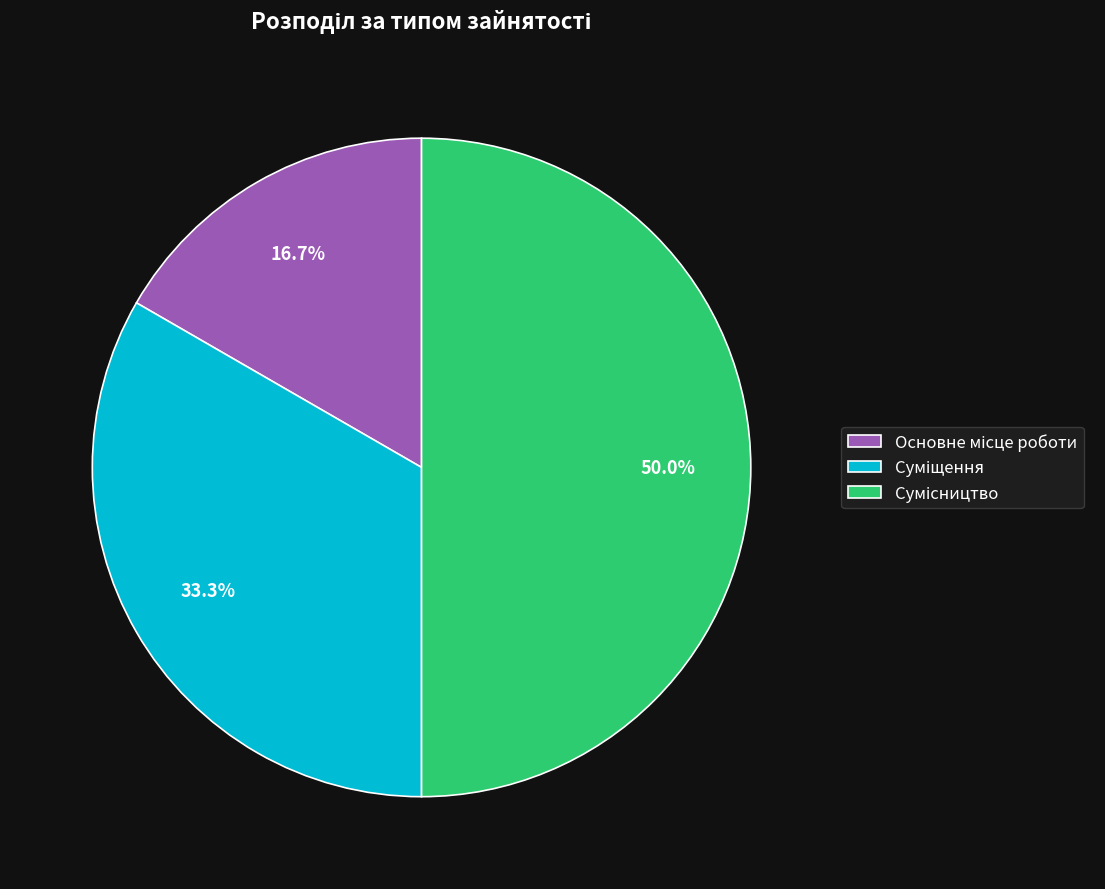

The Сумісництво slice represents 43% of the pie. True or false?

False